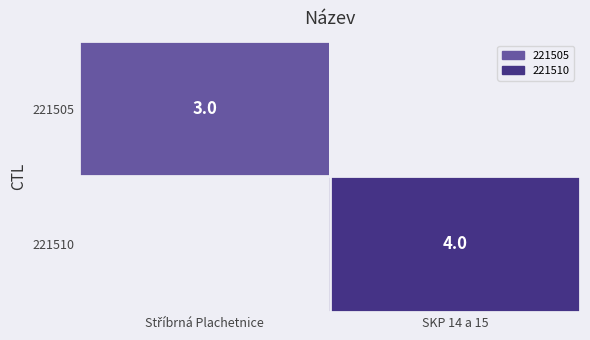

True or false: 221510 has a value of 1 at SKP 14 a 15.

False